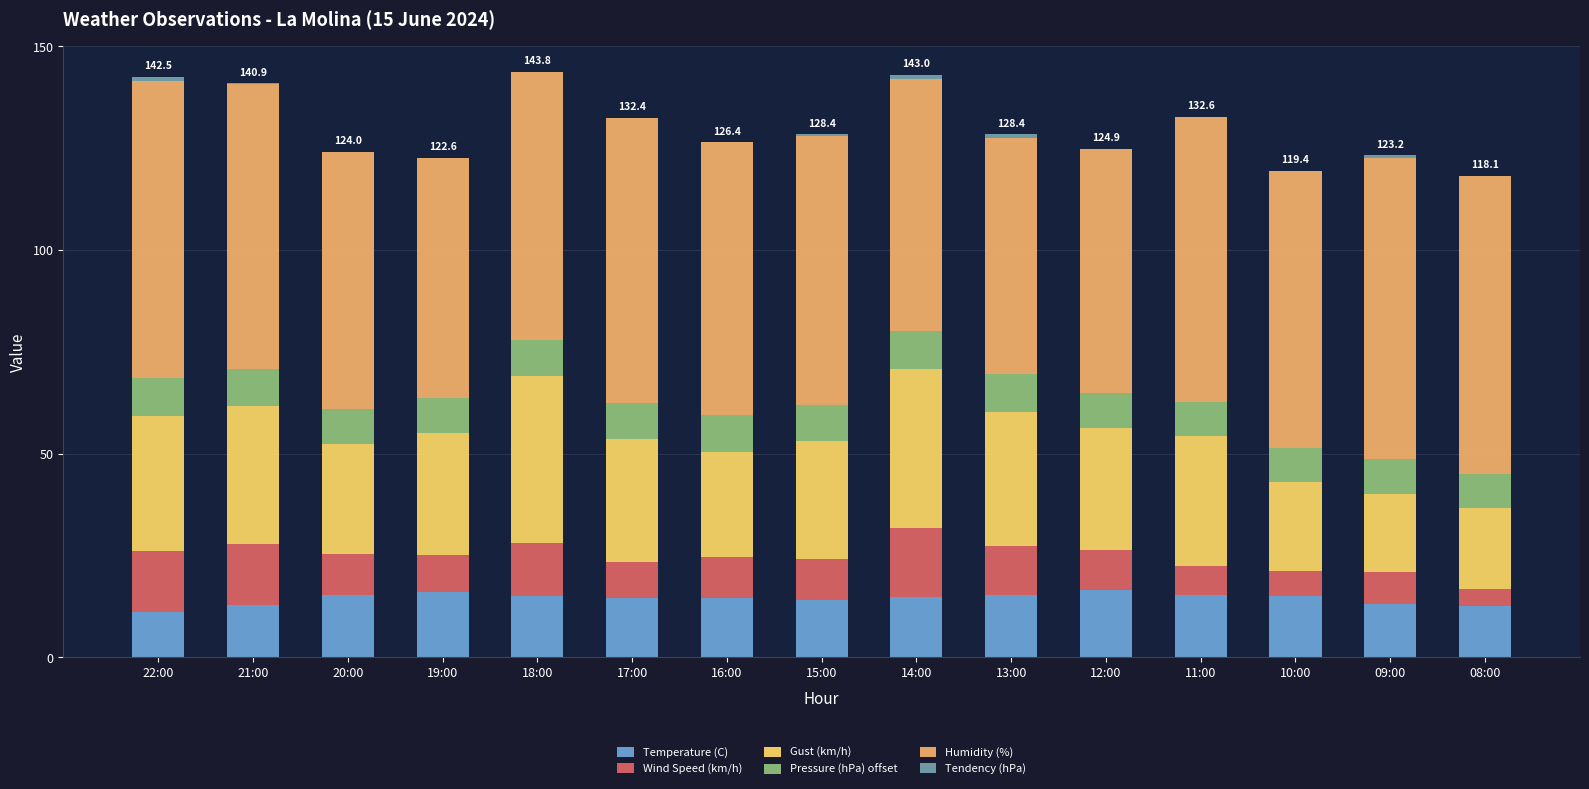

What is the sum of all Temperature (C) values?

216.3